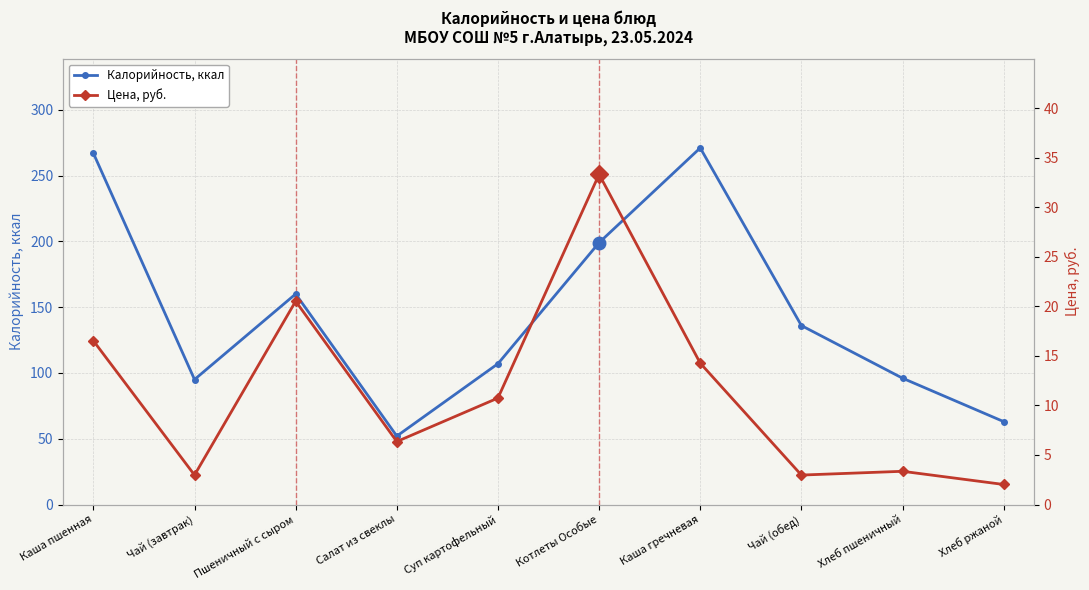

At which category does the chart reach its minimum across all series?

Хлеб ржаной